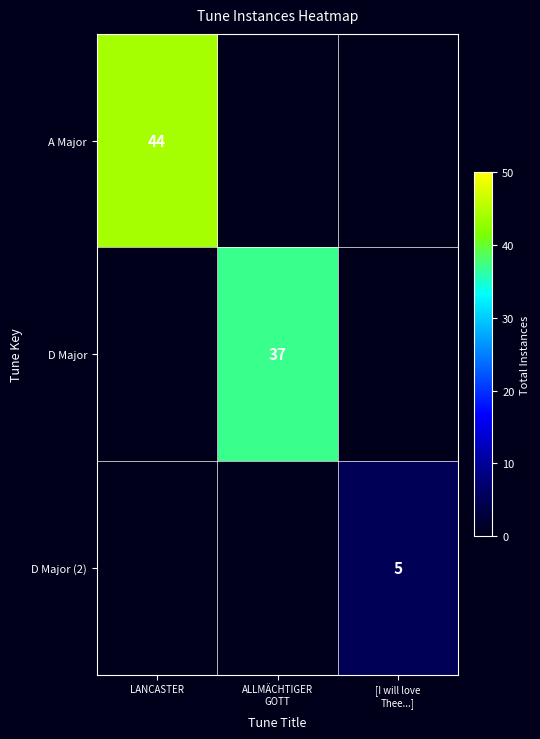

The A Major series shows 65 at LANCASTER. True or false?

False